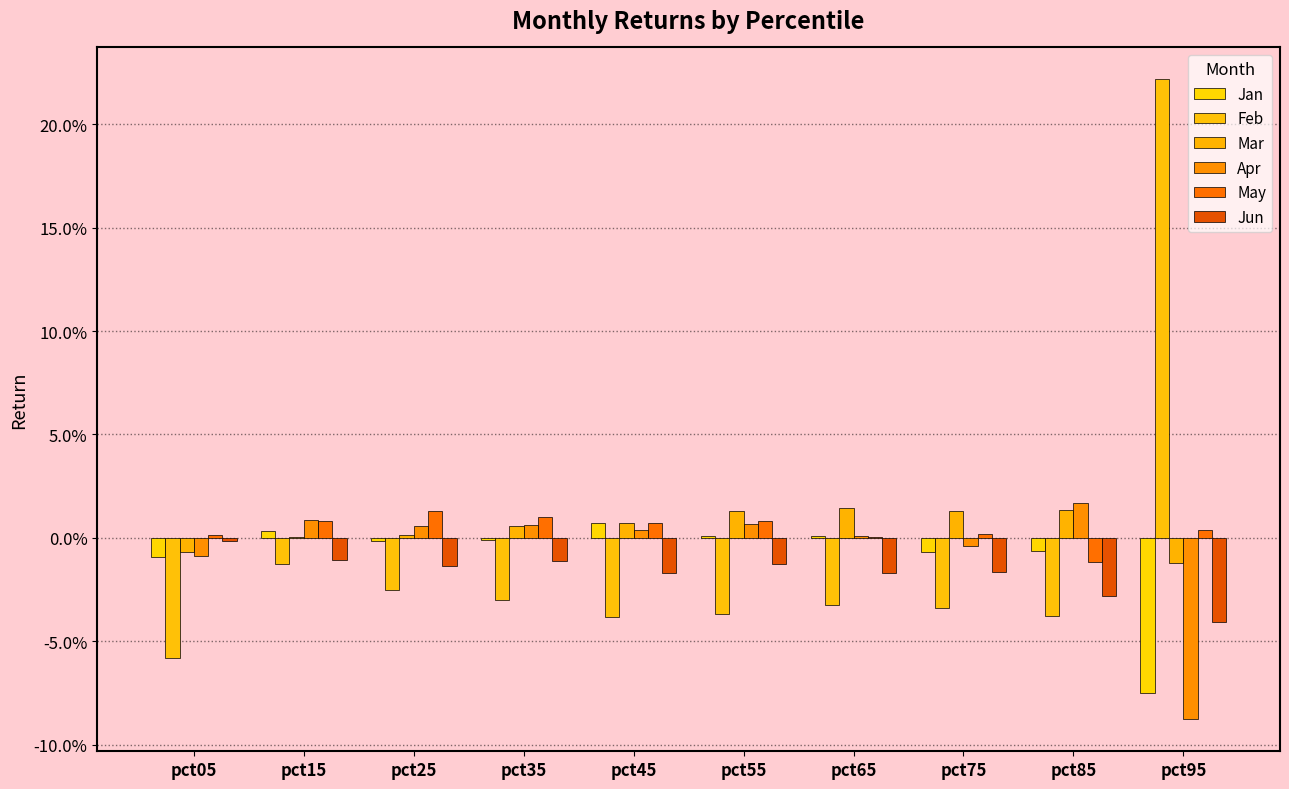

Does the chart contain stacked bars?

No